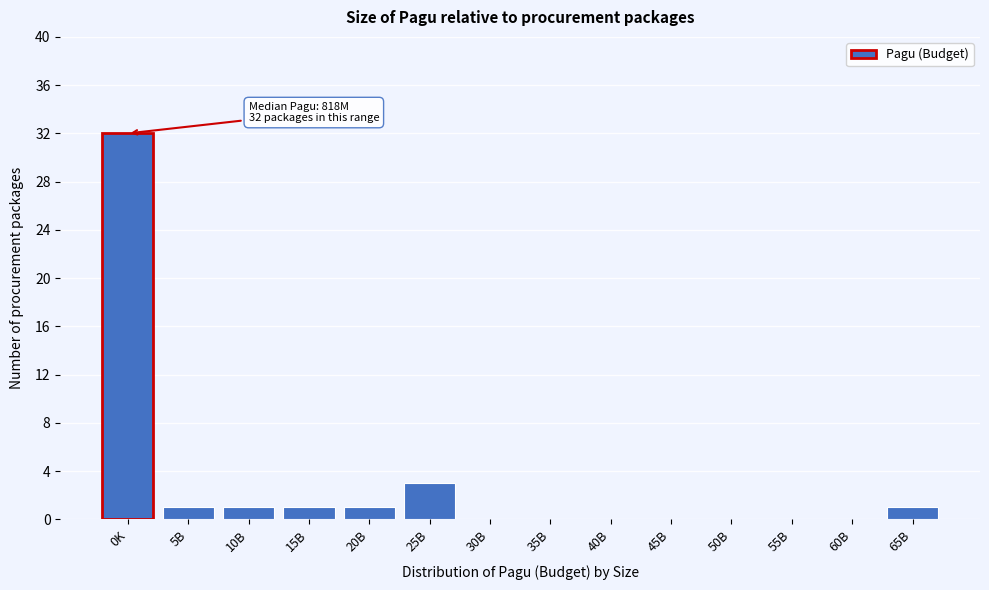

Reading left to right, list all the values displayed in this chart.

0K=32	5B=1	10B=1	15B=1	20B=1	25B=3	30B=0	35B=0	40B=0	45B=0	50B=0	55B=0	60B=0	65B=1